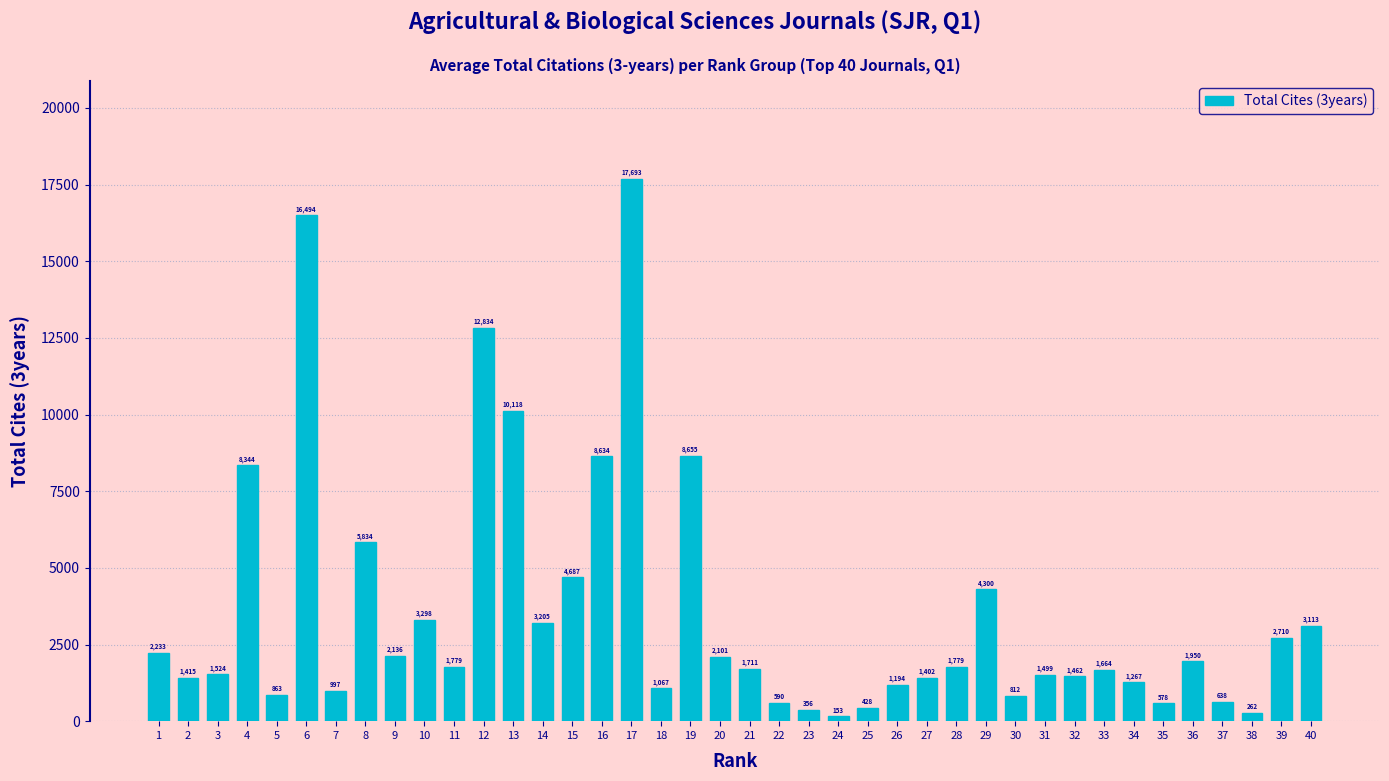

At which label is the value closest to 8923?

19